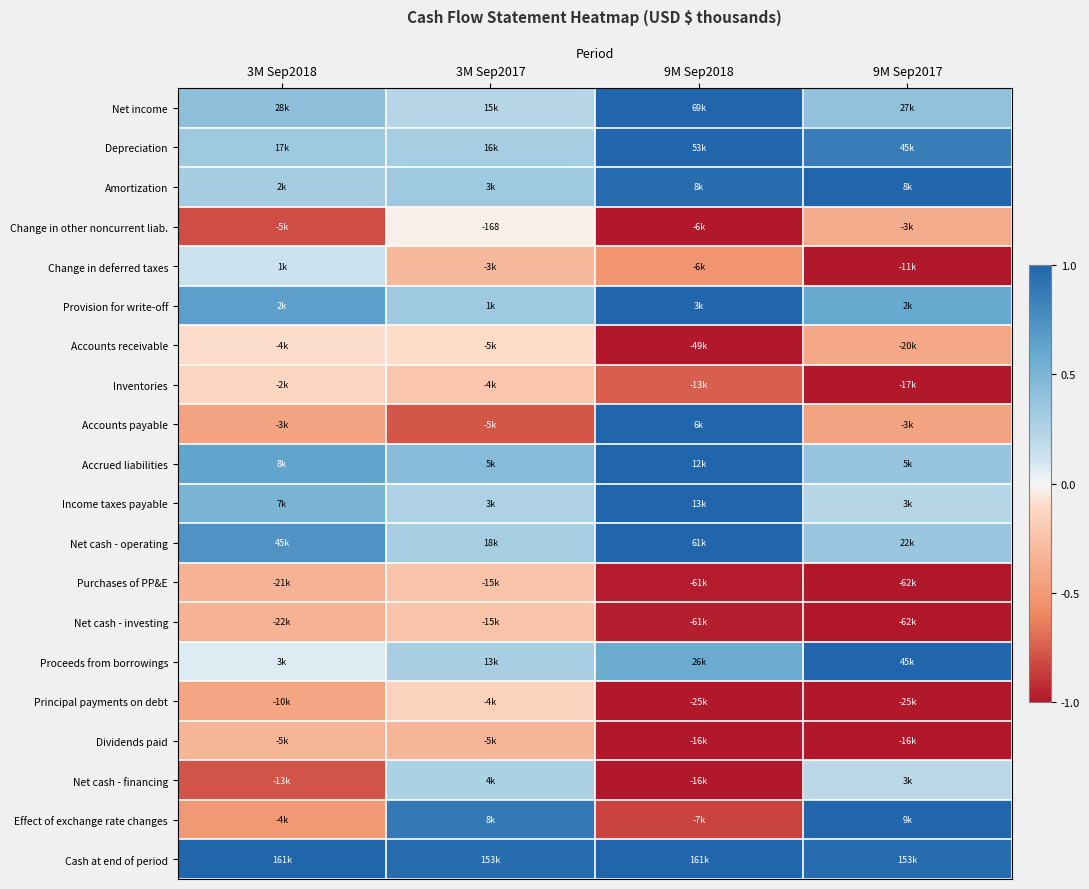

The value of Change in other noncurrent liab. at 9M Sep2018 is -1.0. True or false?

True